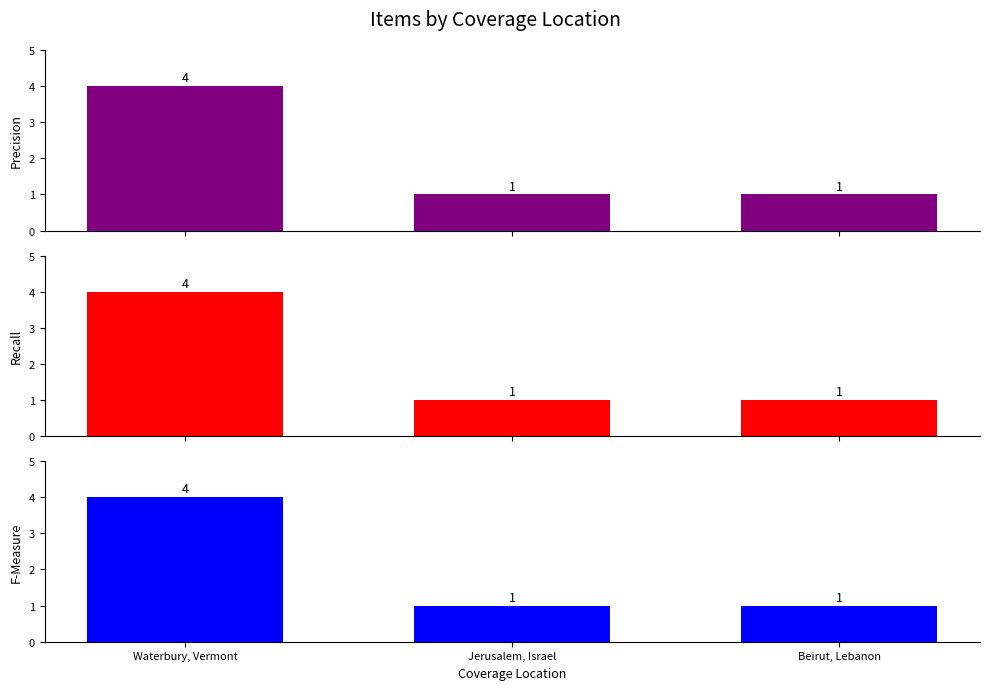

Which category has the highest value across all series?

Waterbury, Vermont